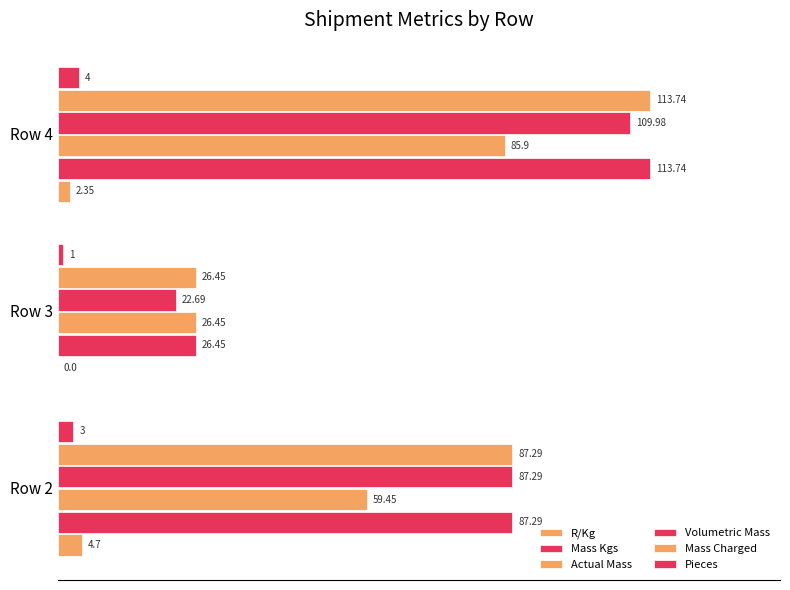

Count the number of data series in this chart.

6